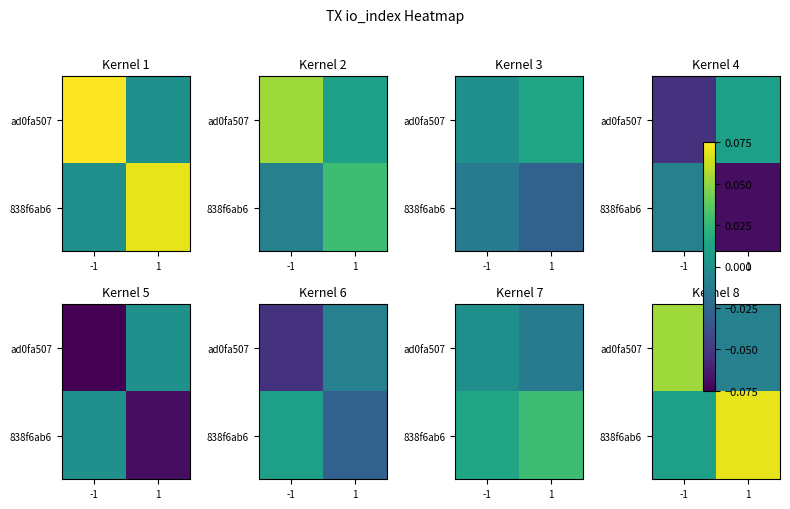

The 838f6ab6 series shows 0.0 at -1. True or false?

False